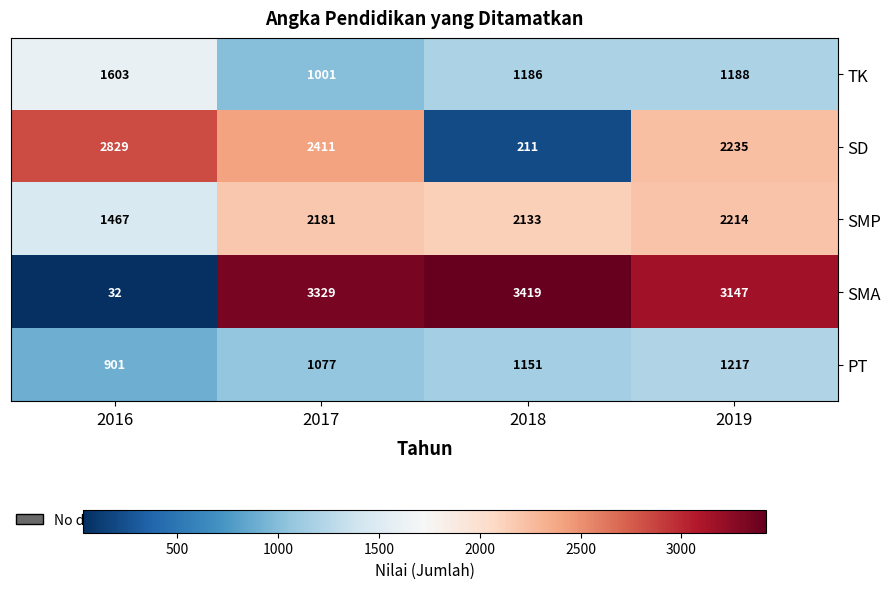

Where is TK nearest to the value 1302?

2019